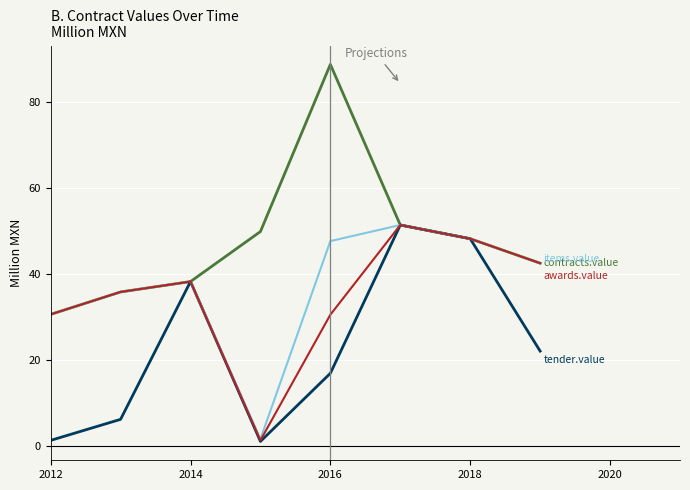

What is the greatest value displayed?

88.8